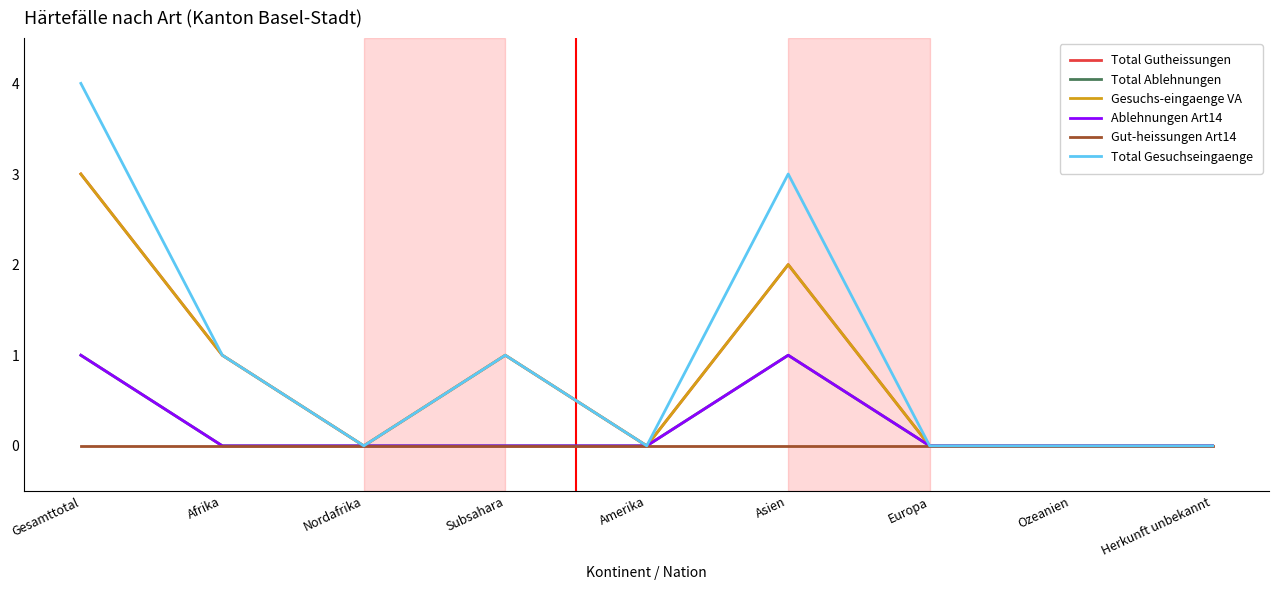

Does the chart have visible grid lines?

No